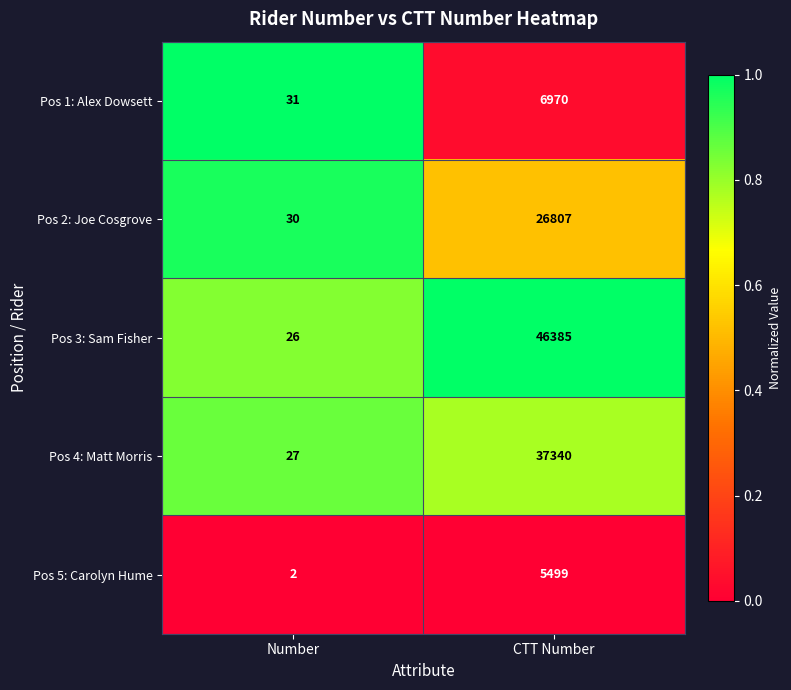

What is the difference between the maximum and minimum values in the Pos 1: Alex Dowsett series?

6939